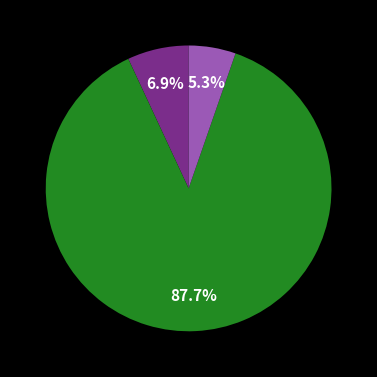

Does any single category account for the majority?

Yes